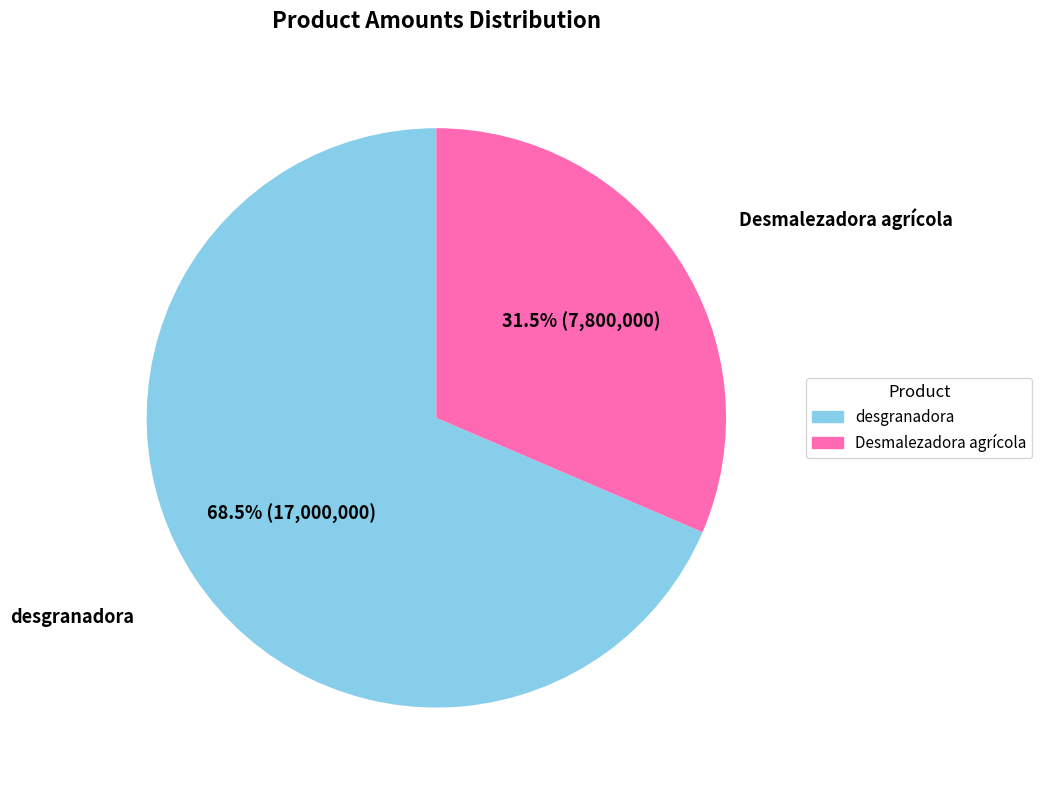

Between Desmalezadora agrícola and desgranadora, which is larger?

desgranadora